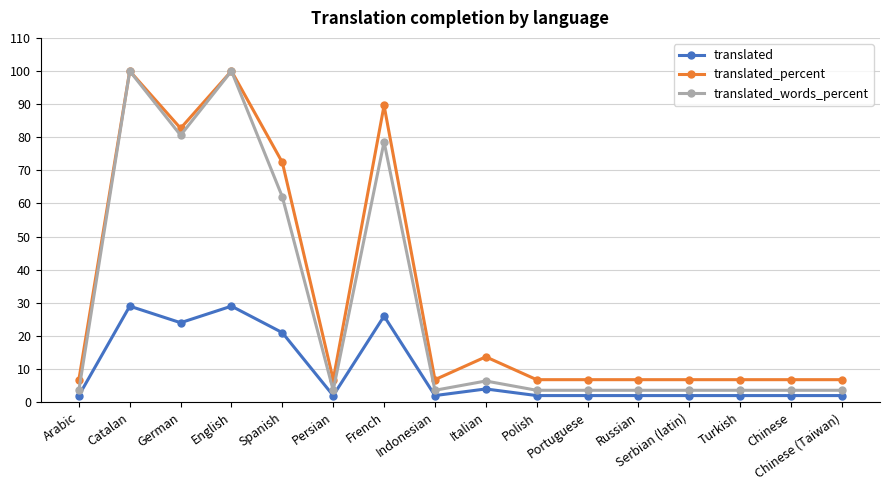

What is the maximum value shown in the chart?

100.0